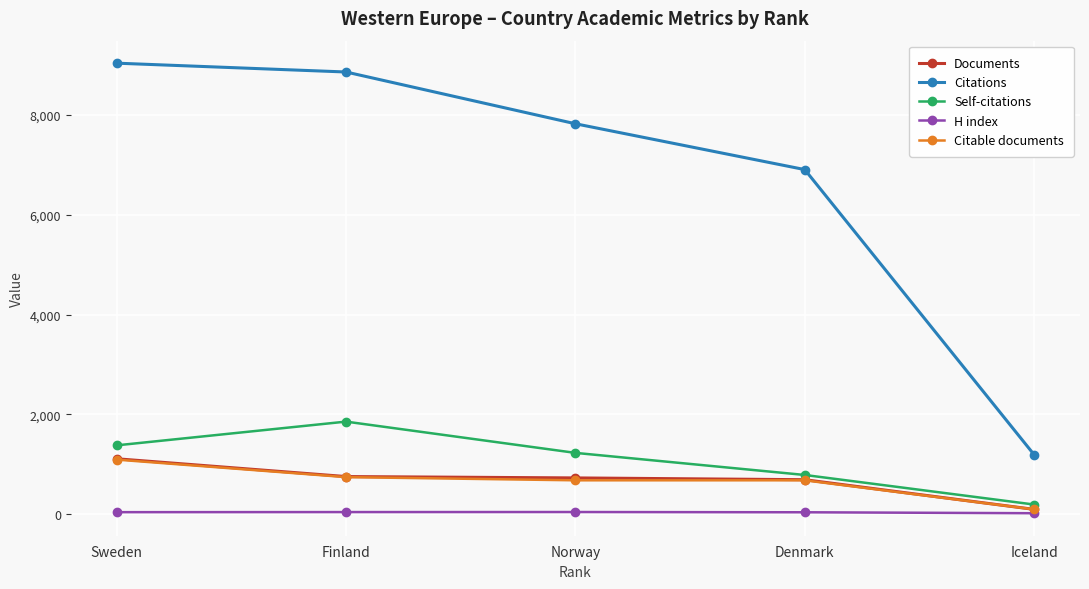

True or false: Citations and Self-citations intersect in this chart.

False